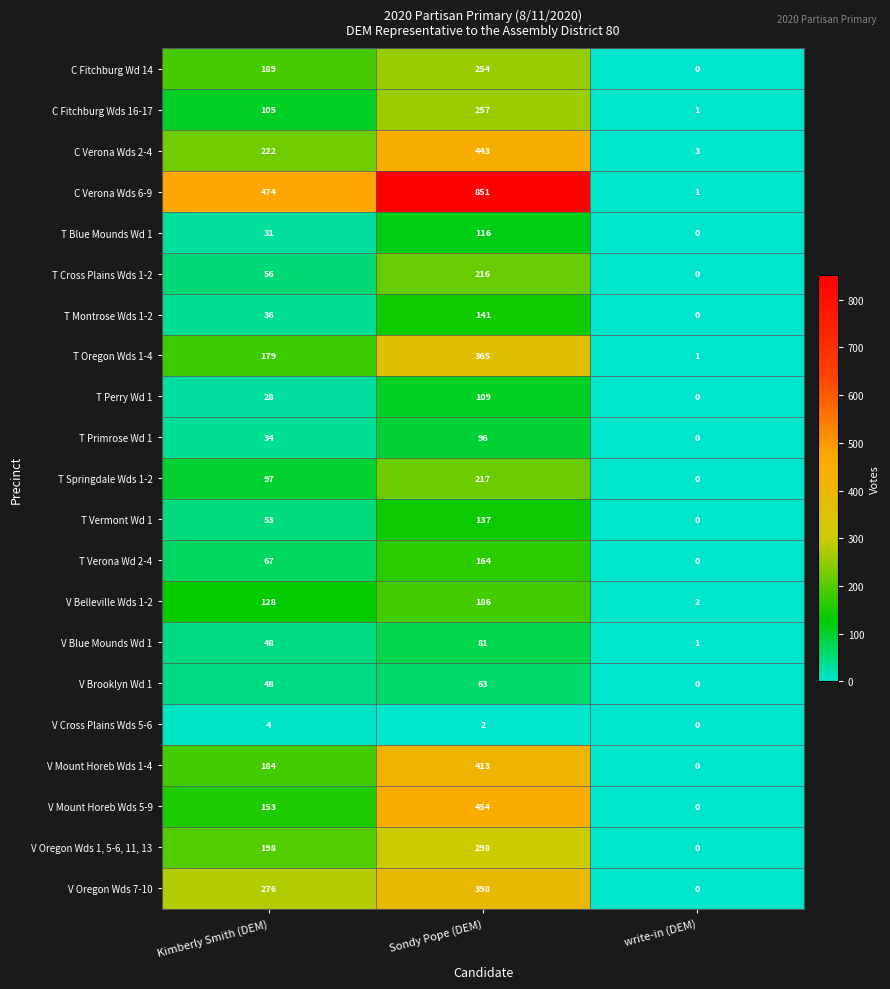

What is the difference between the highest and lowest values at Sondy Pope (DEM)?

849